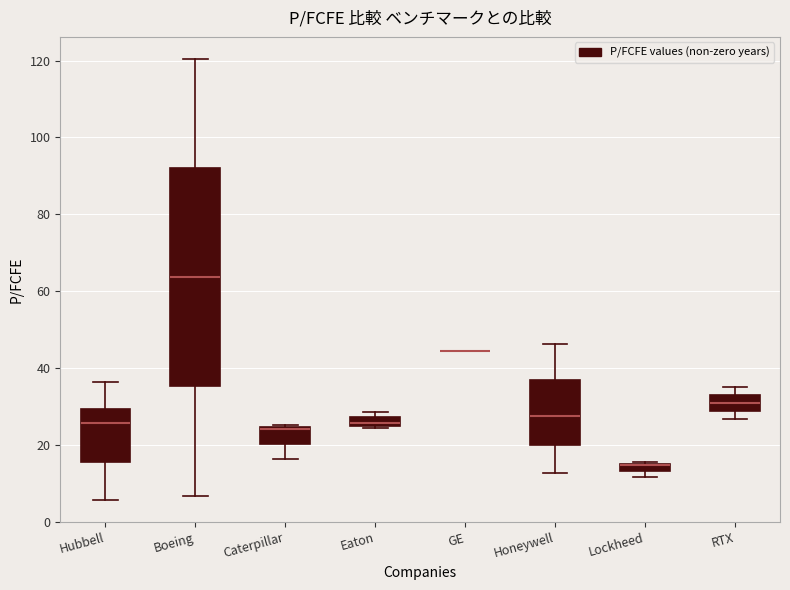

Comparing the boxes themselves (not the whiskers), which one is the tallest?

Boeing